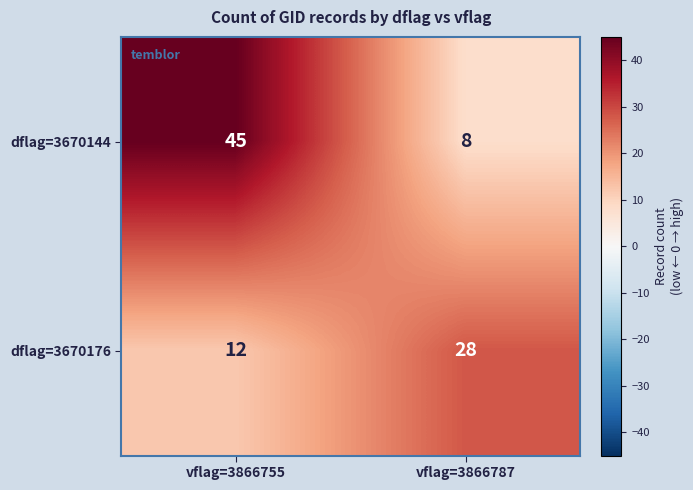

Reading left to right, transcribe all the data shown in this chart.

dflag=3670144: 45	8
dflag=3670176: 12	28